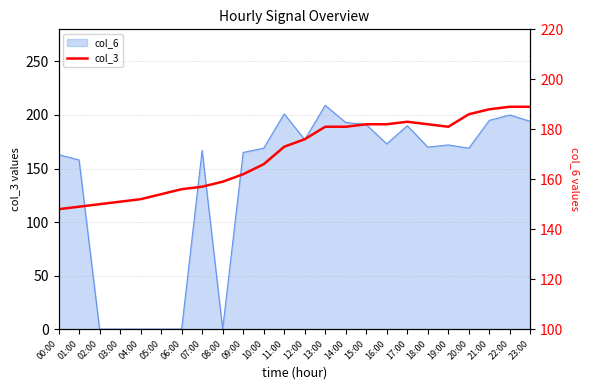

What value does the data have at 10:00?

166